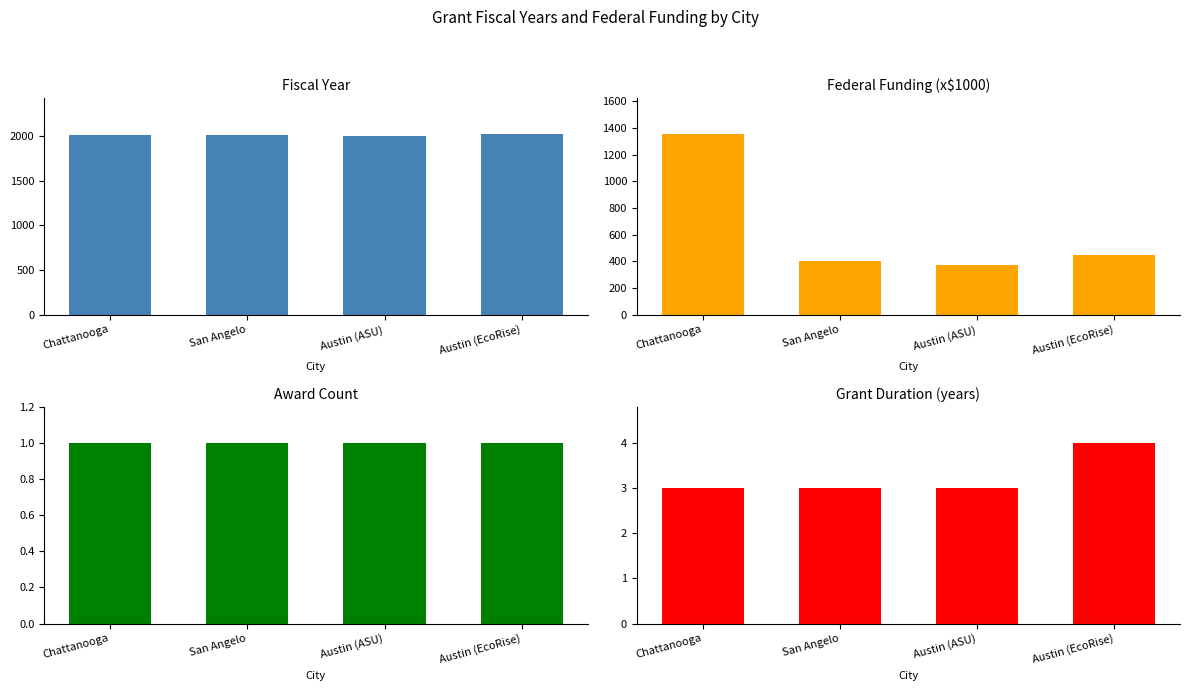

Reading left to right, transcribe all the data shown in this chart.

Fiscal Year: Chattanooga=2009	San Angelo=2012	Austin (ASU)=2005	Austin (EcoRise)=2020
Federal Funding (x$1000): Chattanooga=1352	San Angelo=403	Austin (ASU)=372	Austin (EcoRise)=450
Award Count: Chattanooga=1	San Angelo=1	Austin (ASU)=1	Austin (EcoRise)=1
Grant Duration (years): Chattanooga=3	San Angelo=3	Austin (ASU)=3	Austin (EcoRise)=4